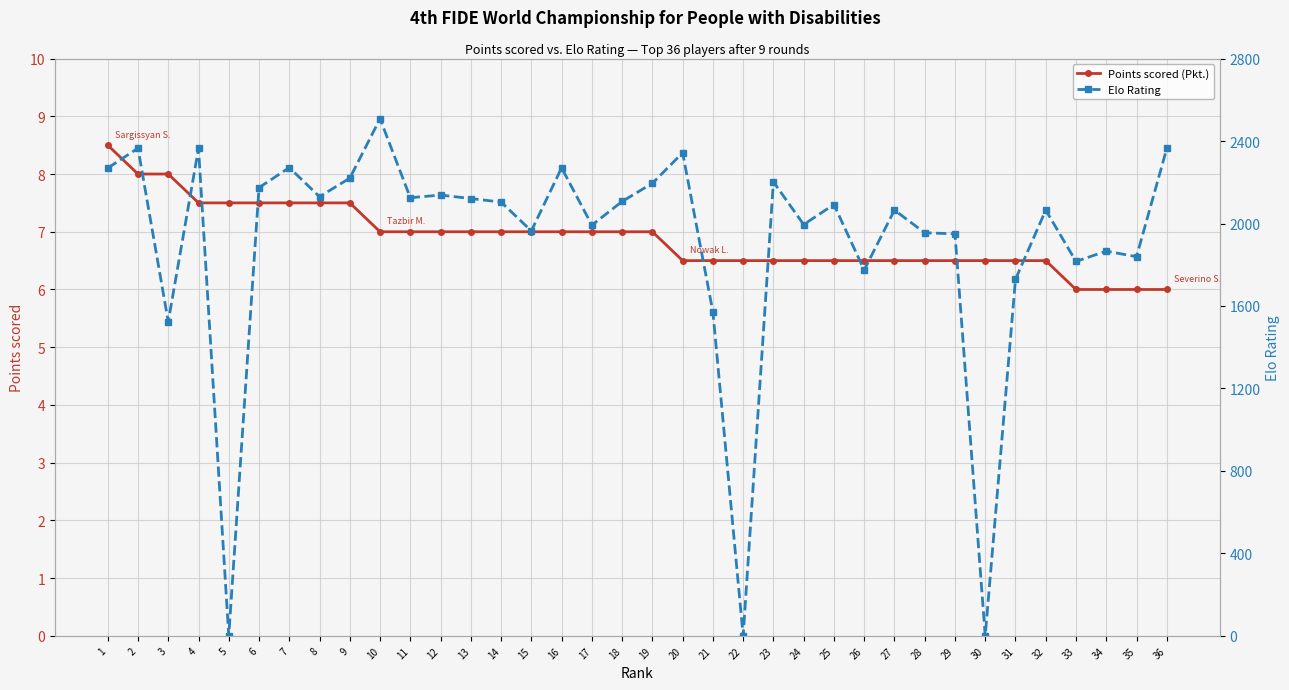

Which series has the widest spread of values?

Elo Rating